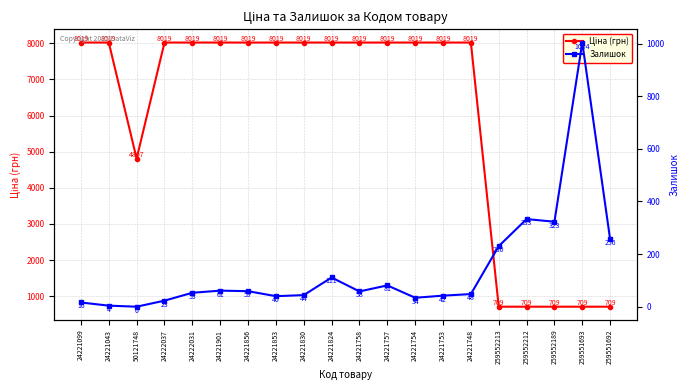

Where is the first local maximum for Залишок?

24221901